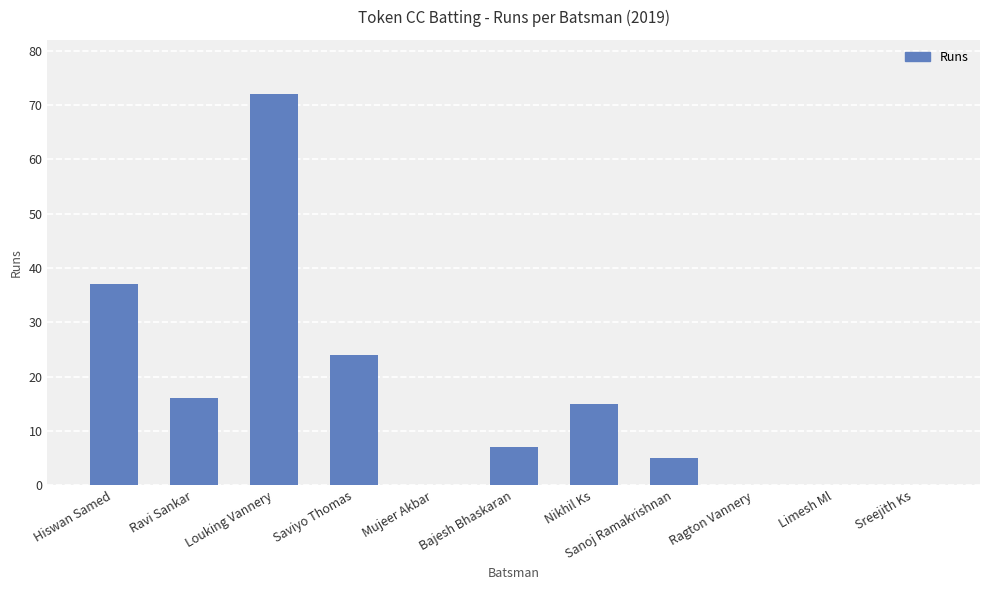

What is the change in value from Sanoj Ramakrishnan to Sreejith Ks?

-5